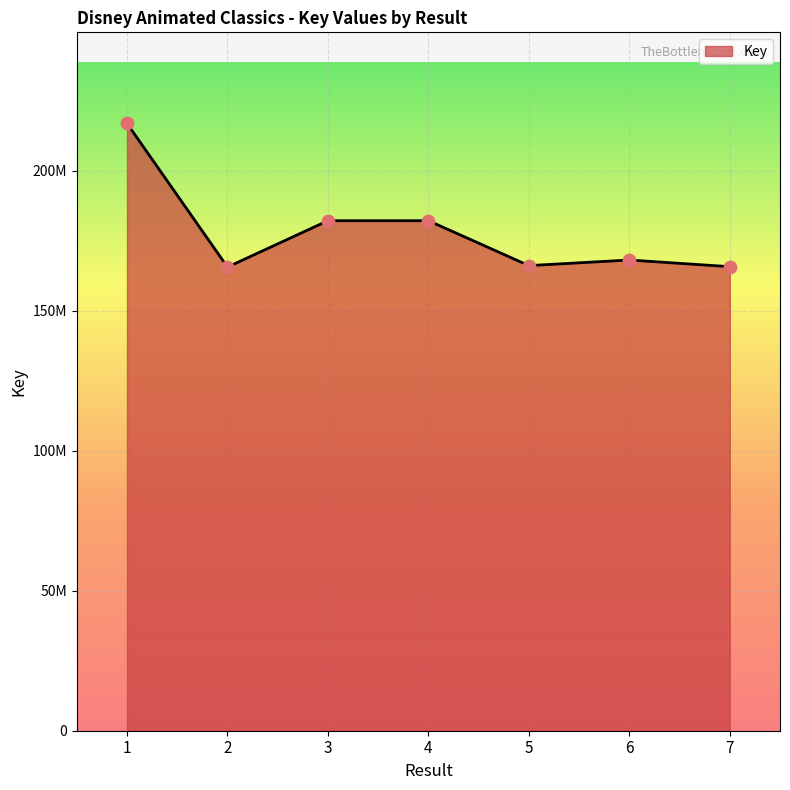

Does the chart have visible grid lines?

Yes